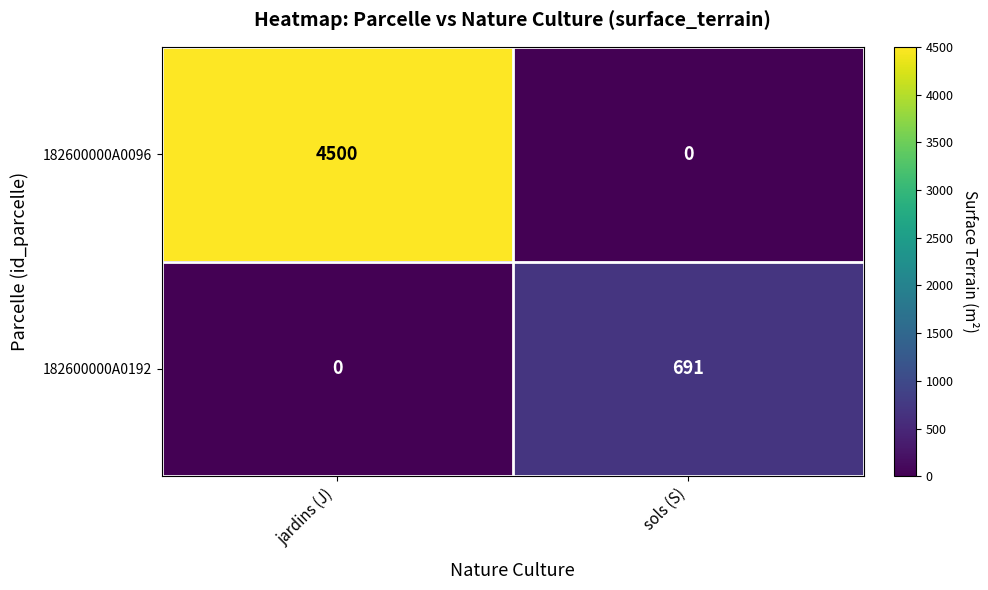

Is it true that 182600000A0192 equals 140 at sols (S)?

False